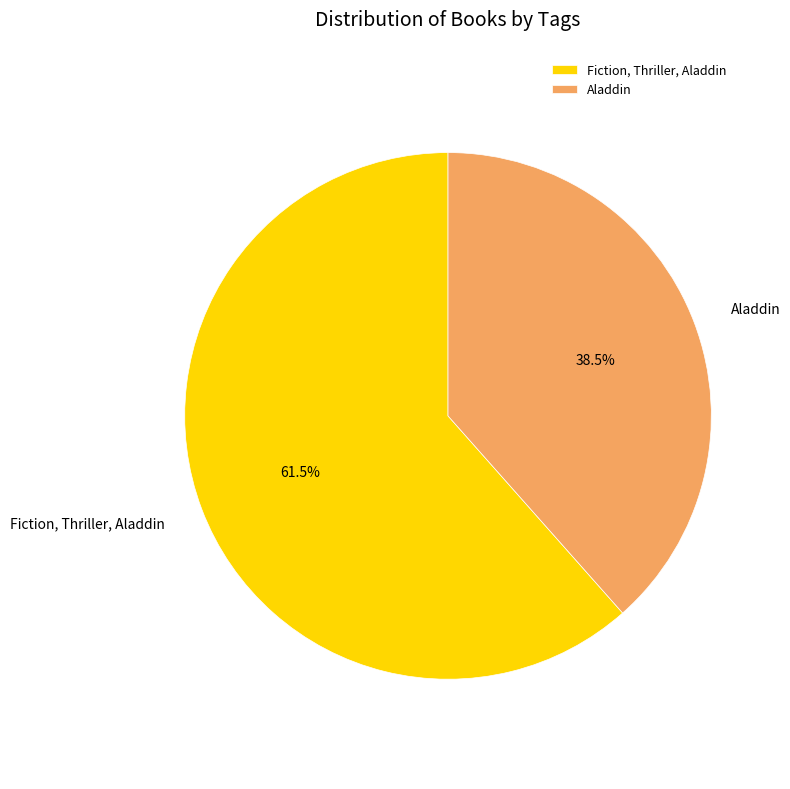

Which slice is the largest?

Fiction, Thriller, Aladdin